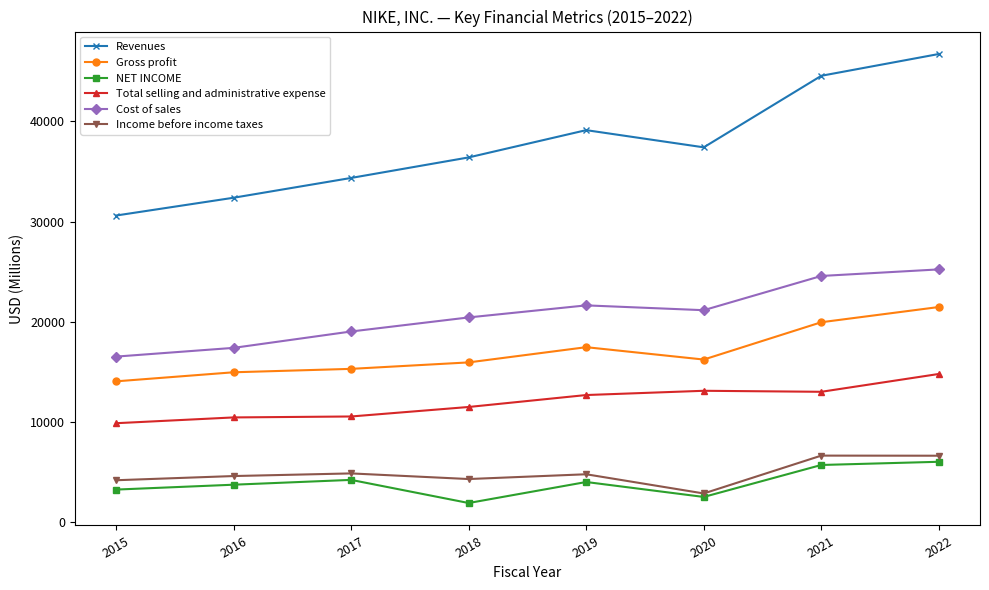

True or false: Total selling and administrative expense and Cost of sales intersect in this chart.

False